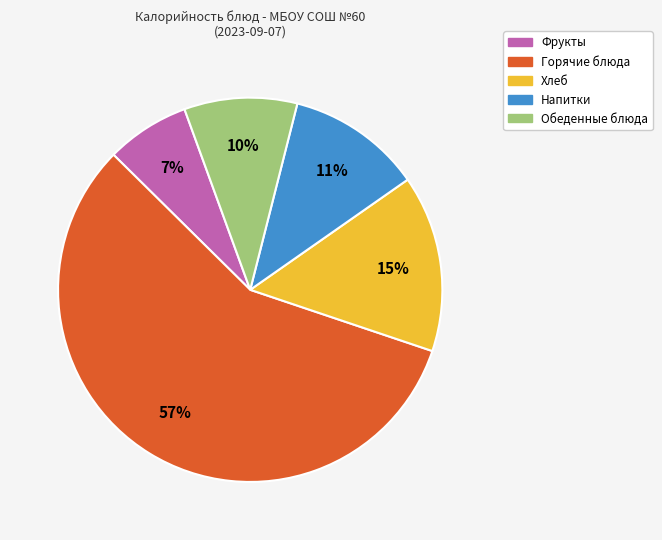

Which slice is the smallest?

Фрукты